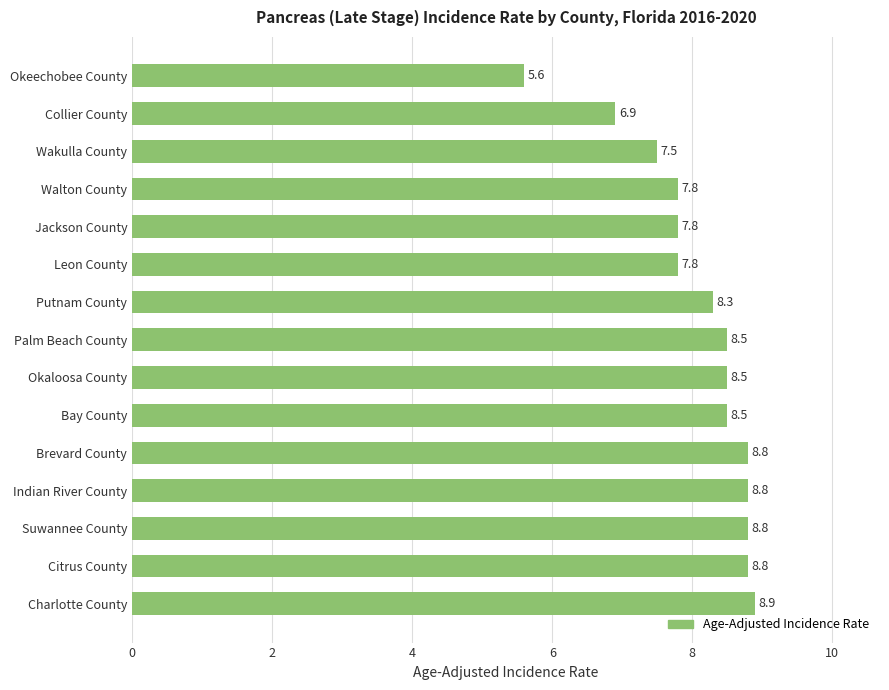

Read the value at Putnam County.

8.3